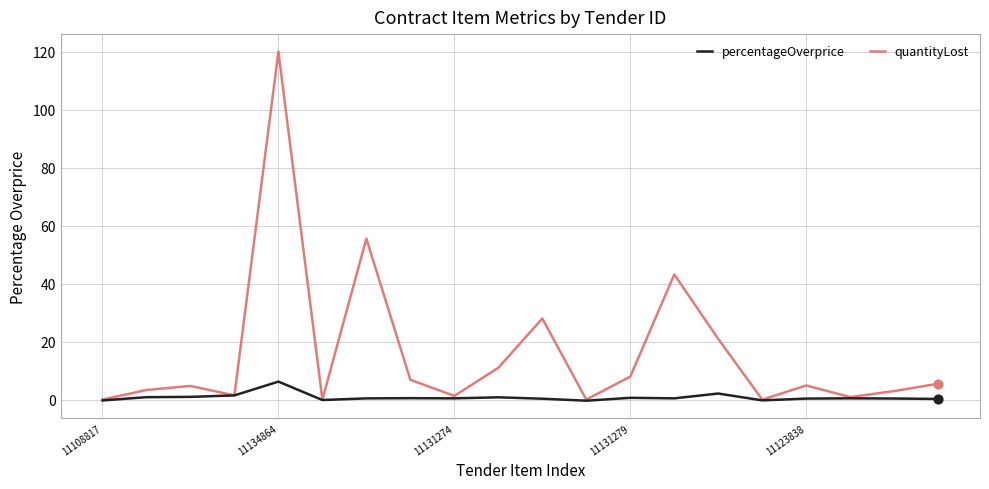

Which series has the largest range (max minus min)?

quantityLost